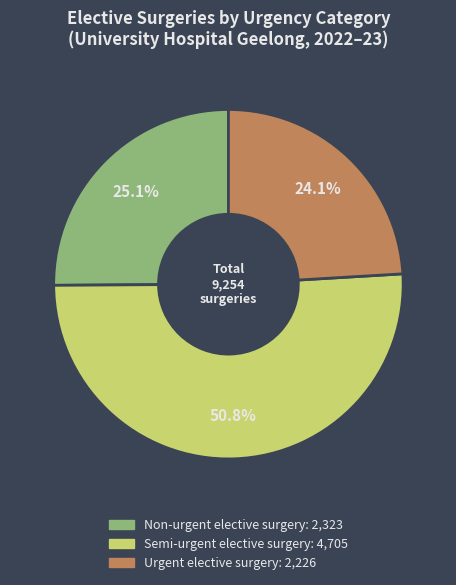

Does any single category account for the majority?

Yes